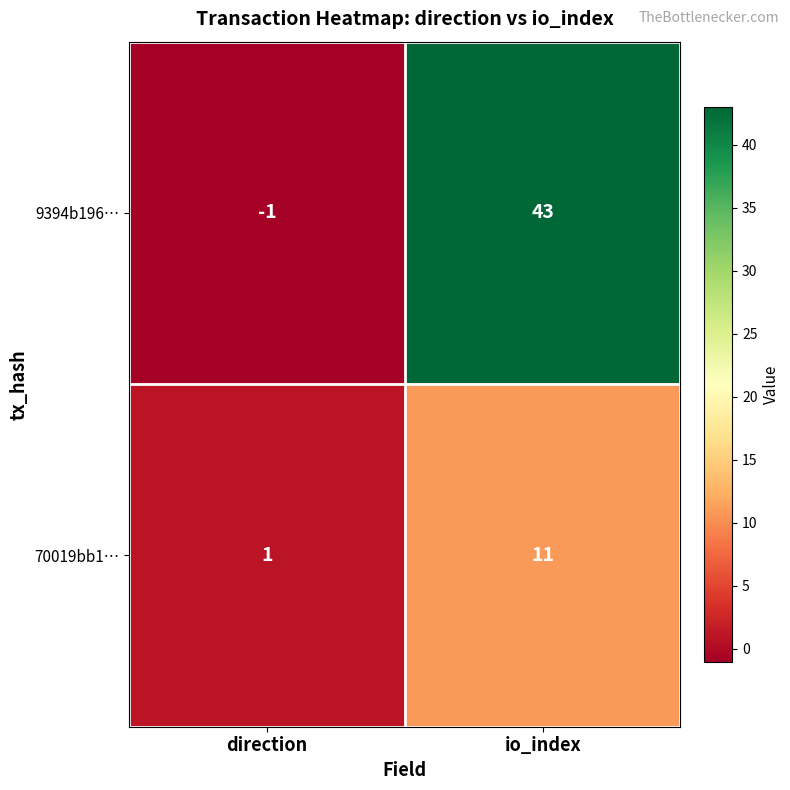

Which category has the highest value in the 70019bb1… series?

io_index